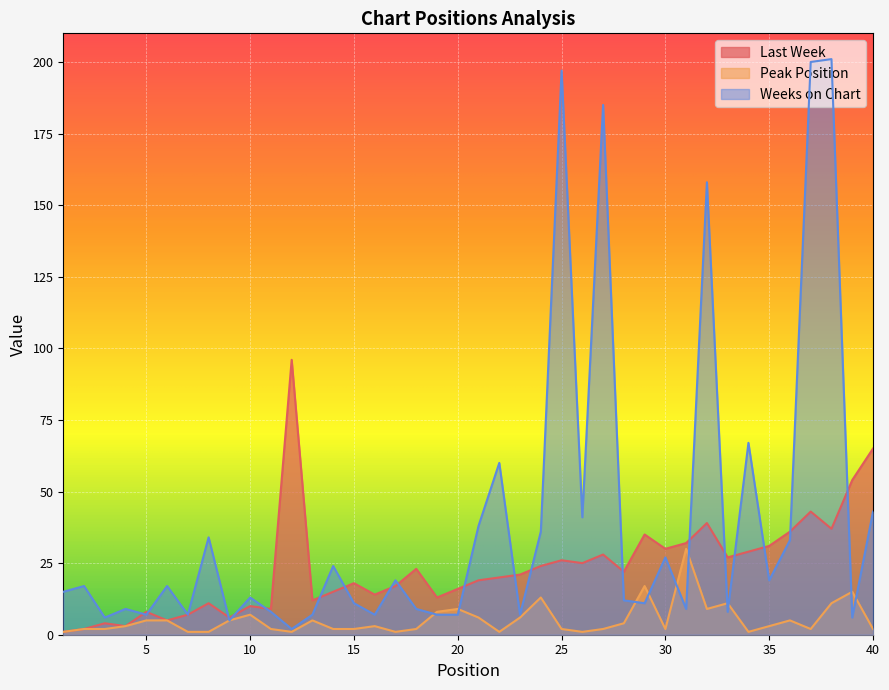

What is the smallest value displayed?

1